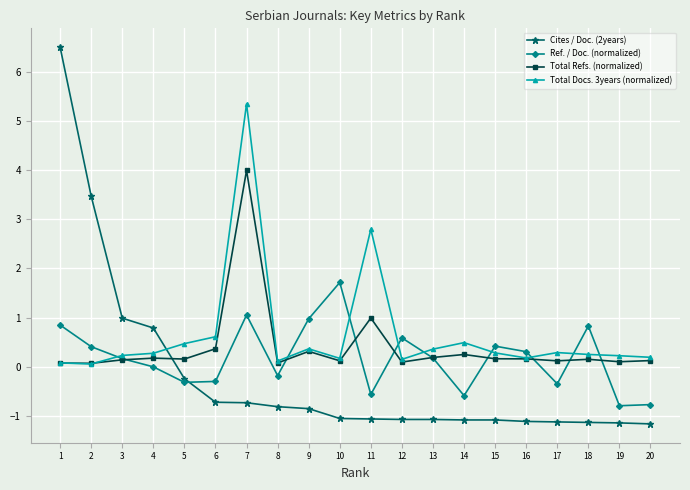

What is the sum of all Total Docs. 3years (normalized) values?

13.0